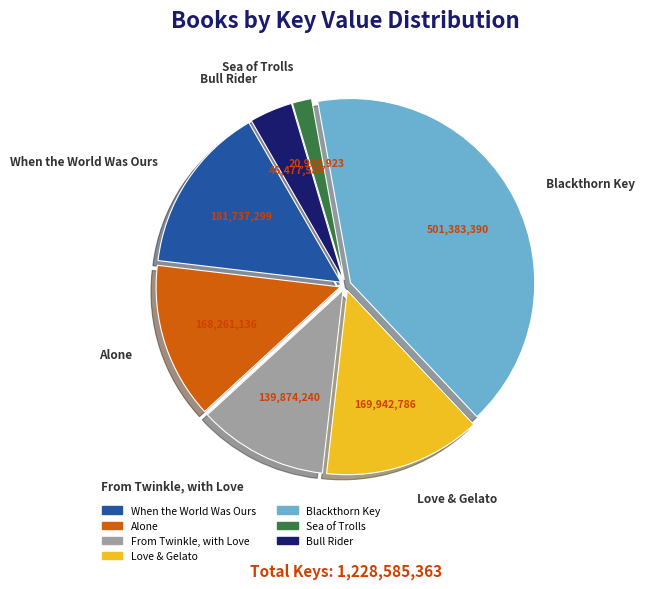

Is there a majority slice in this chart?

No